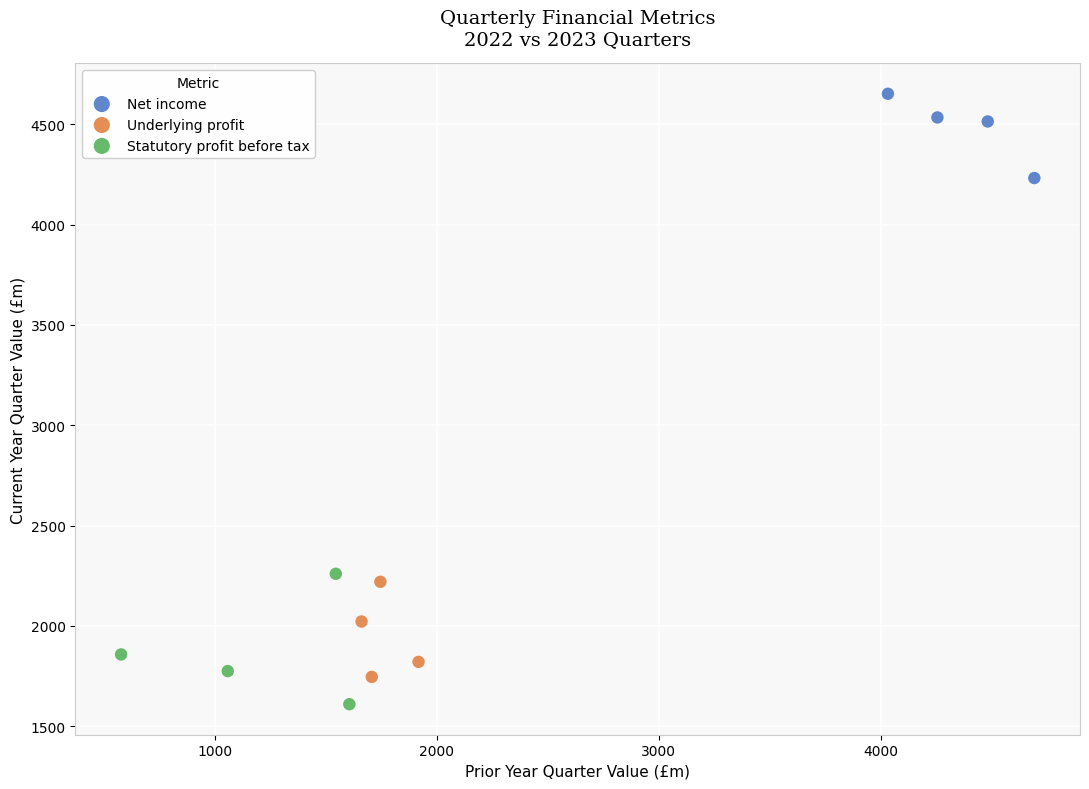

Which series has the widest spread of Y values?

Statutory profit before tax